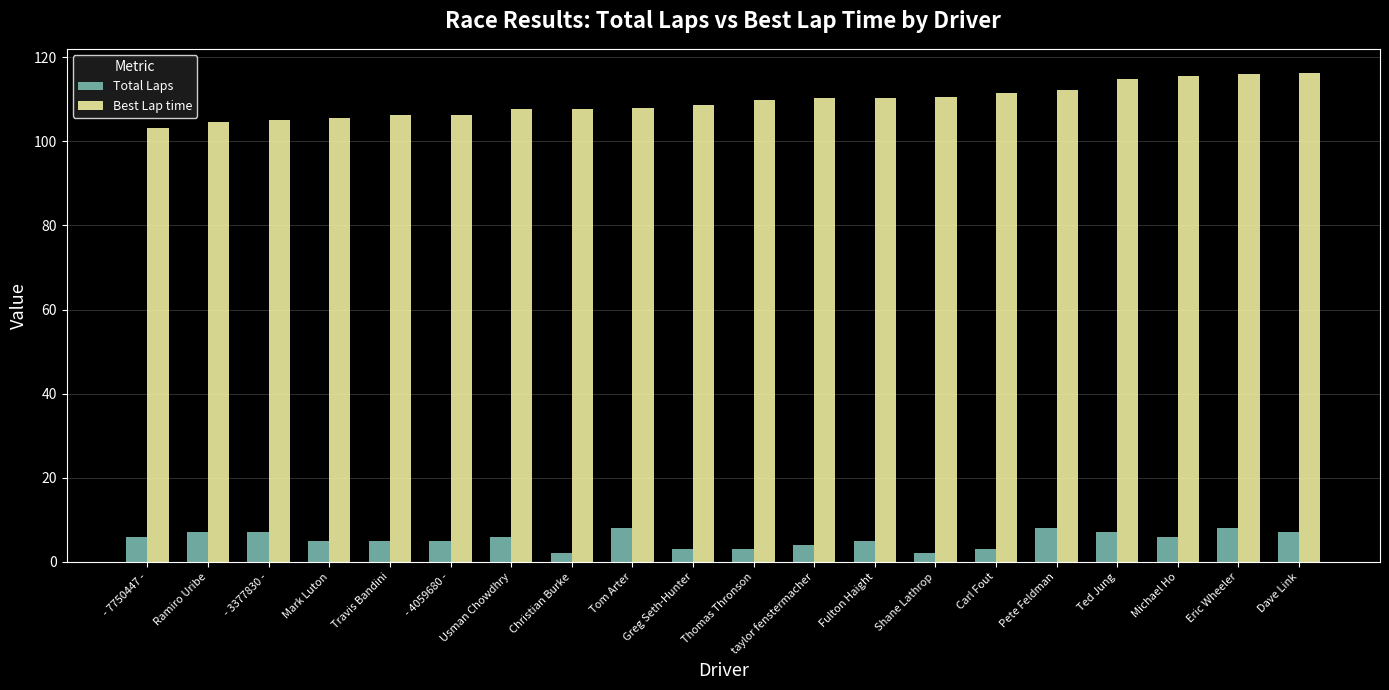

Which series has the largest range (max minus min)?

Best Lap time